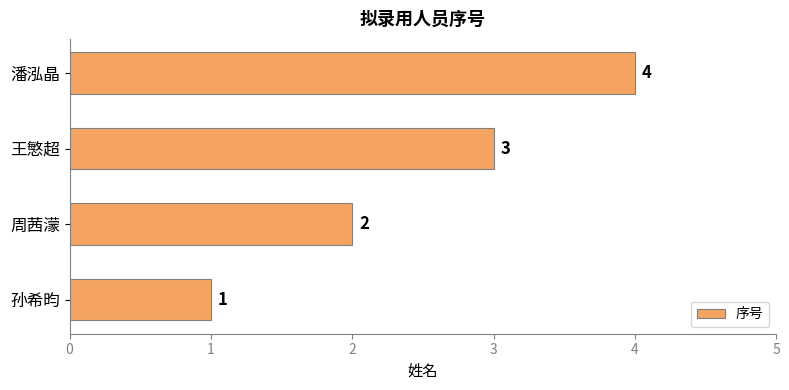

Rank the categories by value from lowest to highest.

孙希昀, 周茜濛, 王慜超, 潘泓晶